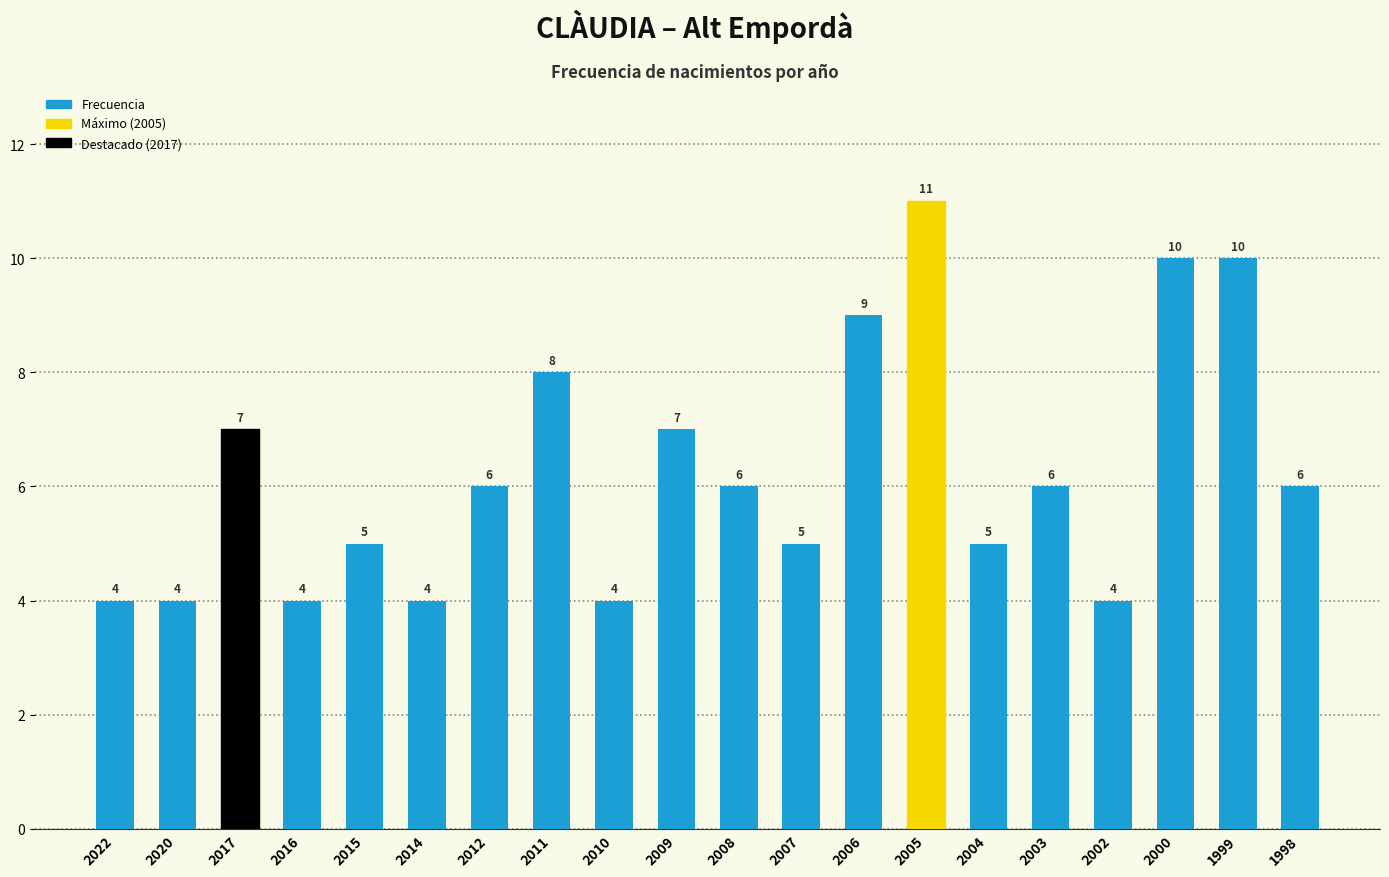

The value at 2011 is 8. True or false?

True